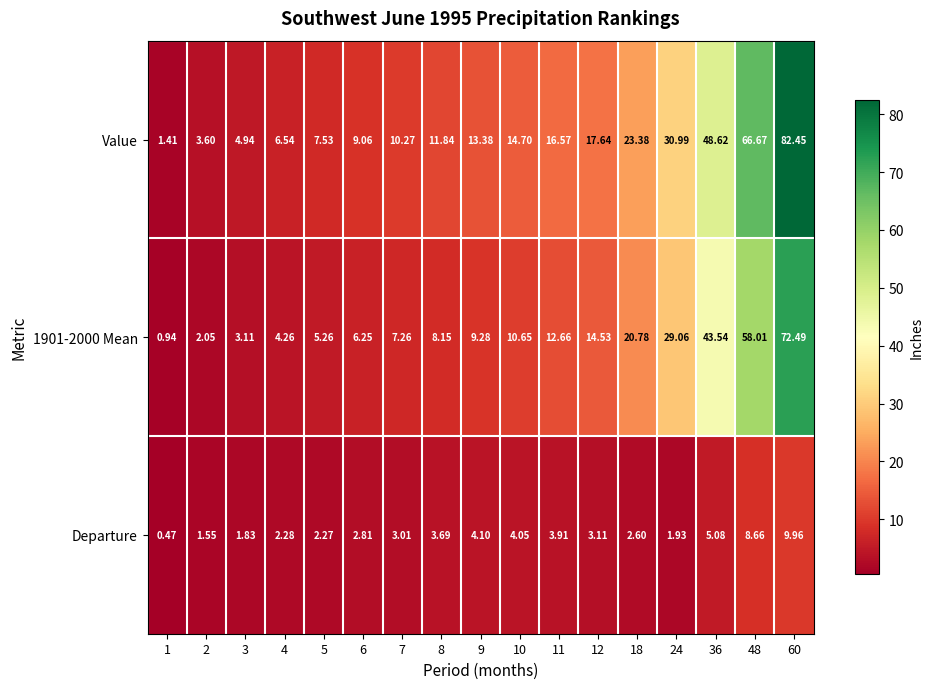

Is the value of 1901-2000 Mean at 18 greater than the value of Departure at 4?

Yes